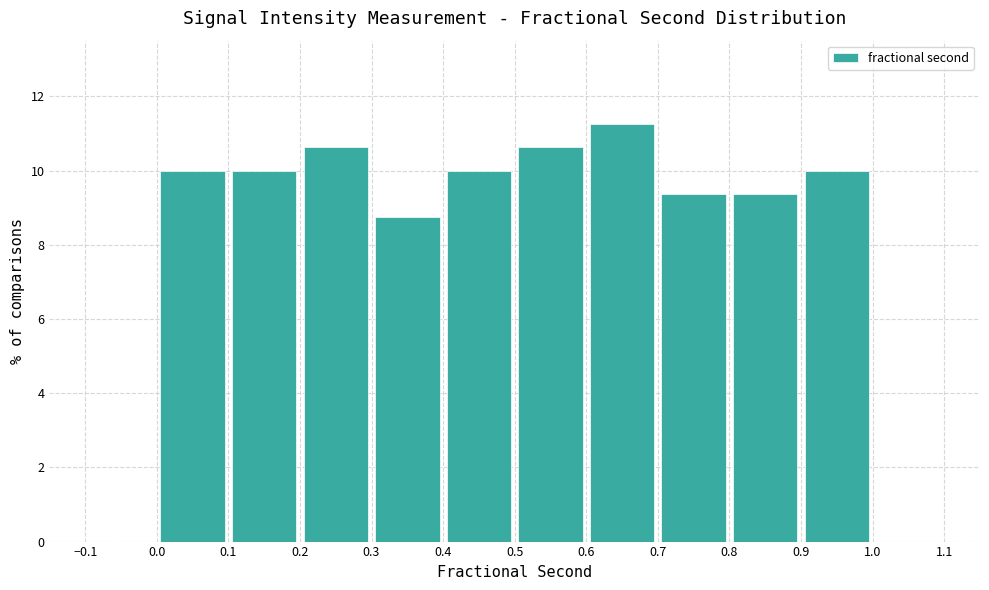

How tall is the bar that spans 0.2 to 0.3 on the x-axis? The values are not printed on the chart, so give them approximately, as read against the axis.

10.6